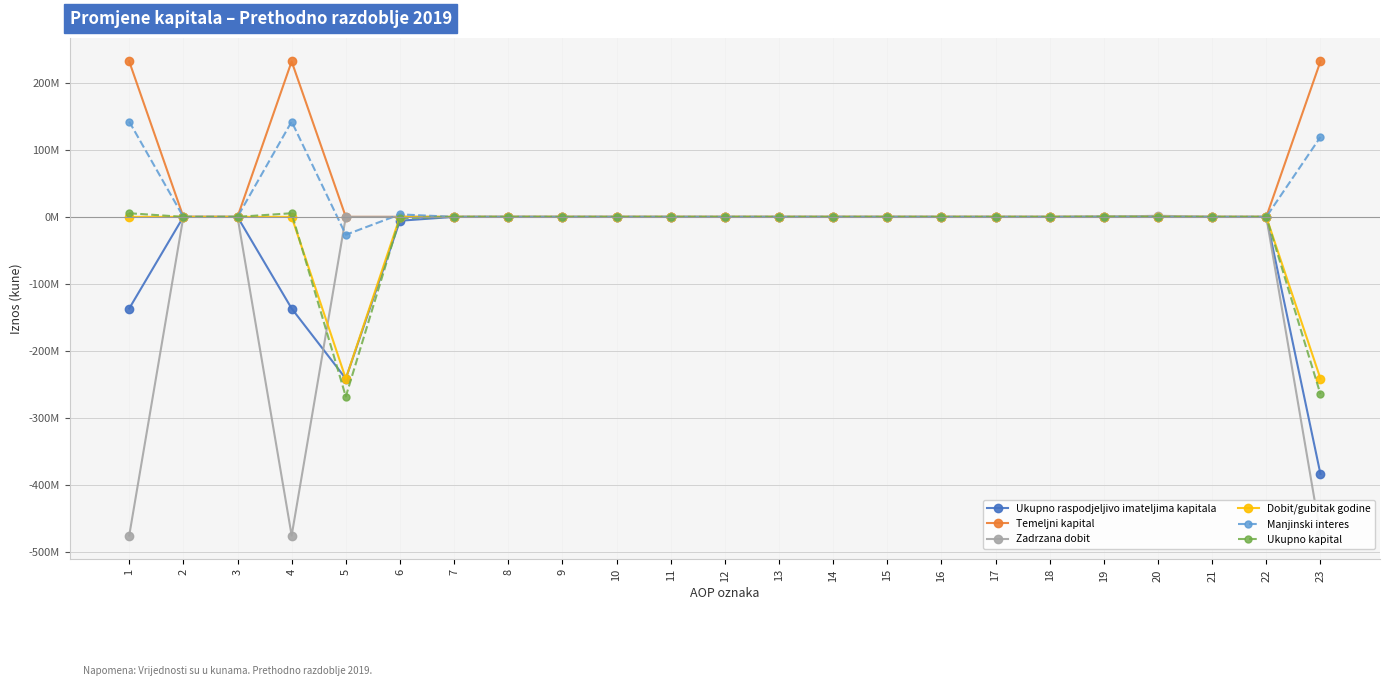

True or false: Ukupno raspodjeljivo imateljima kapitala has a value of -170592531 at 22.

False